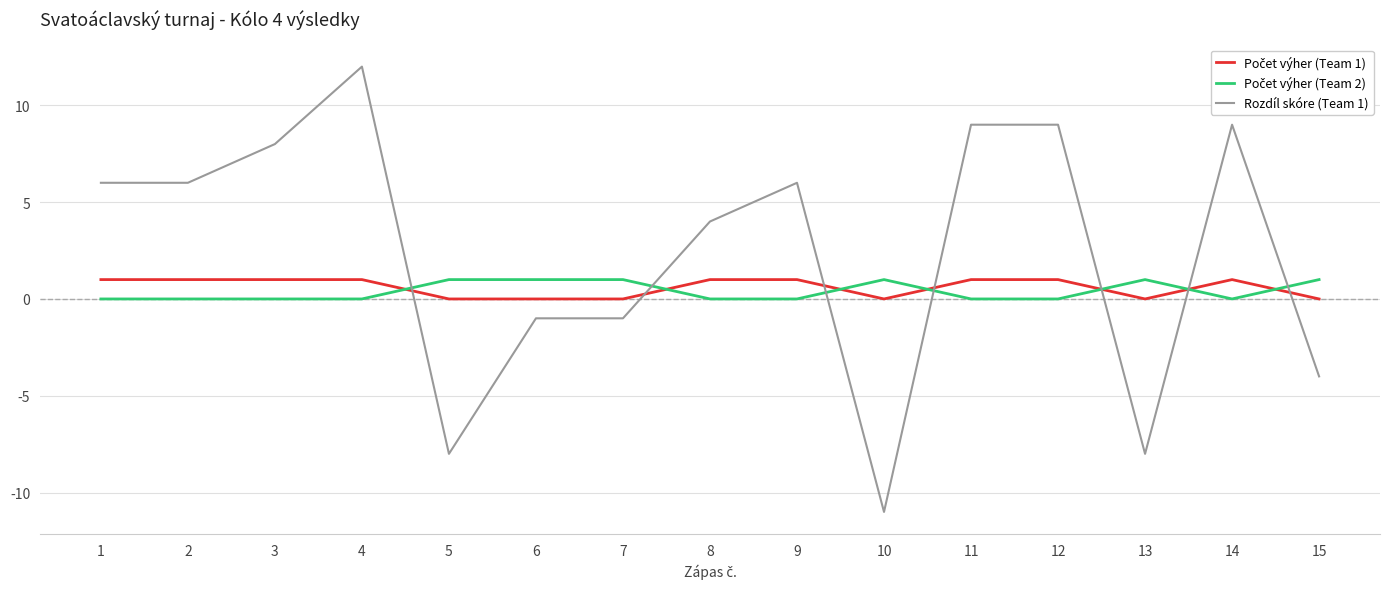

At which category does Rozdíl skóre (Team 1) reach its first local peak?

4